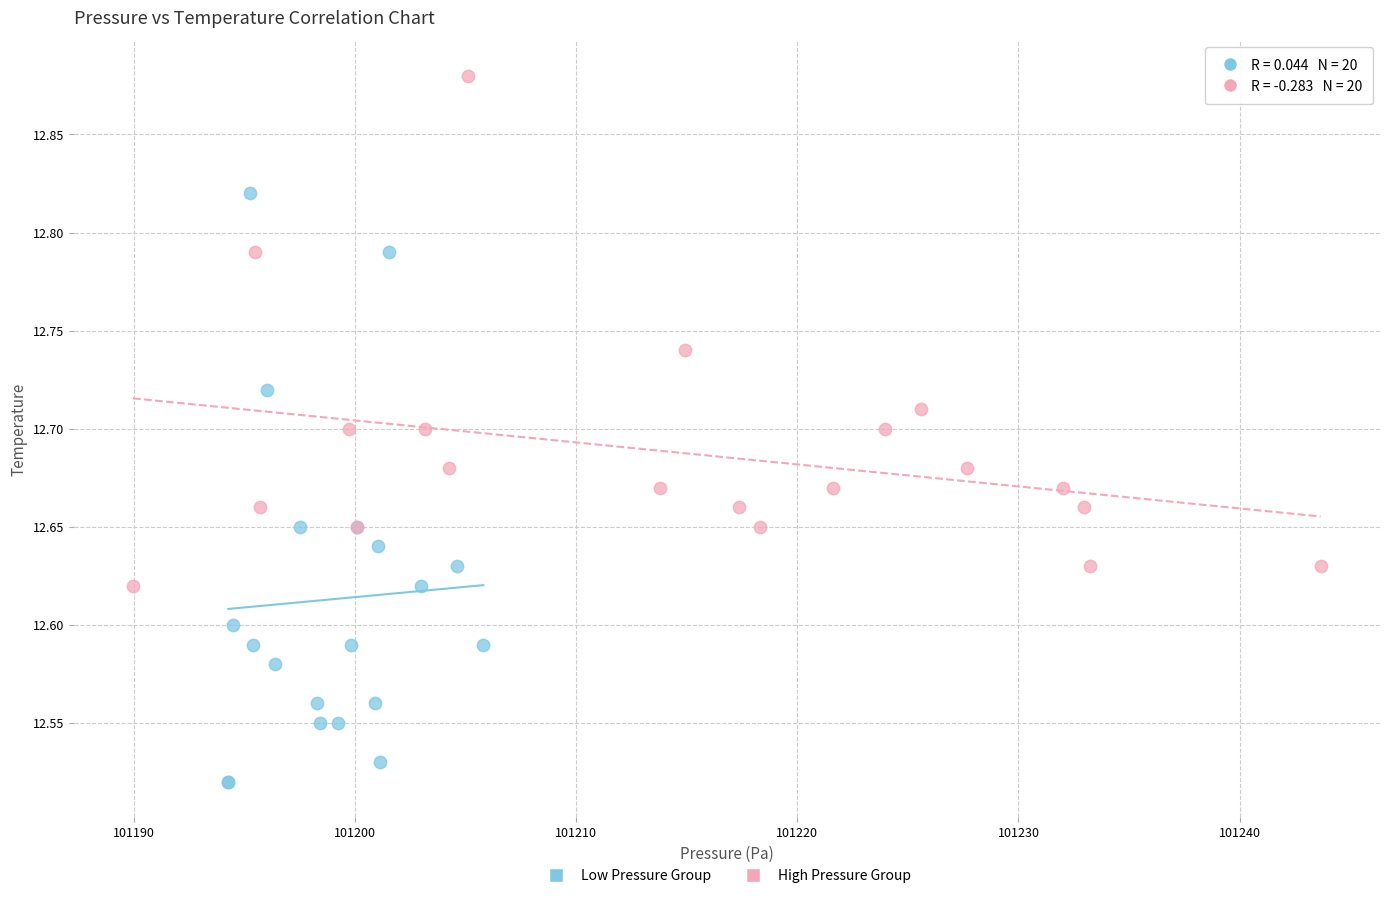

Which series has the widest spread of Y values?

Low Pressure Group